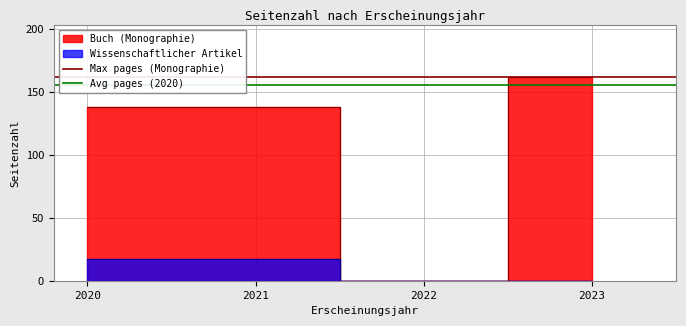

At how many categories does at least one series exceed 156?

2